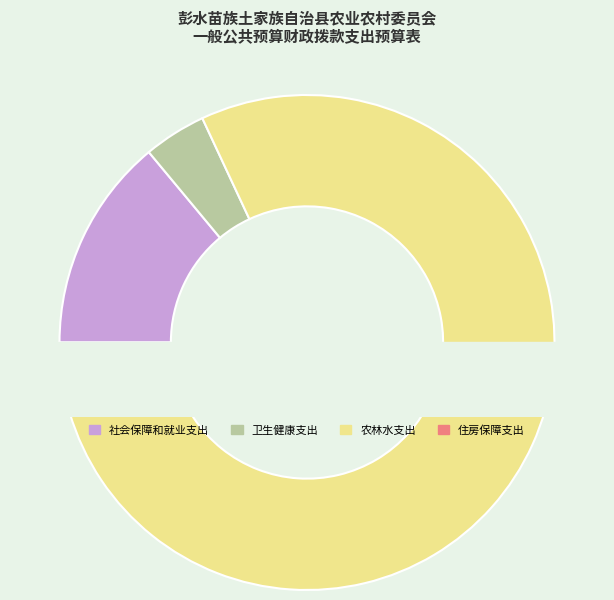

What is the largest slice in the pie chart?

农林水支出